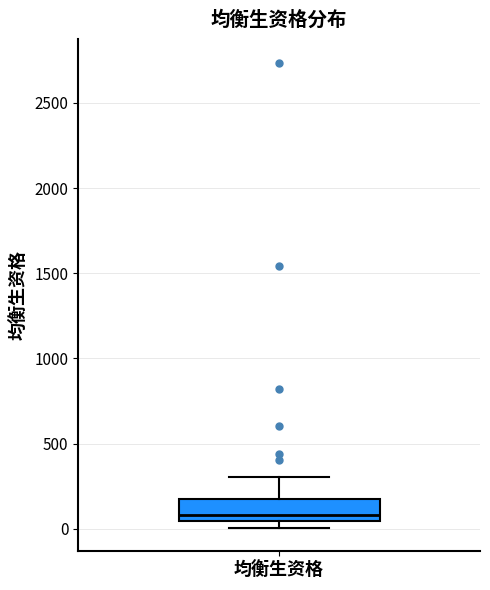

Transcribe this box plot: give where the median line is, the range the box spans, and where the two whiskers end, as read against the y-axis. The values are not printed on the chart, so give them approximately, as read against the axis.

median 100, box 50 to 200, whiskers 0 to 300